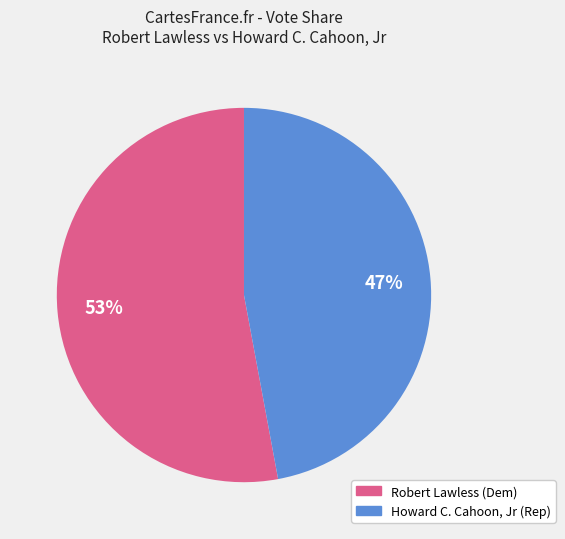

To the nearest percent, what is the difference between the largest and smallest slice percentages?

6%